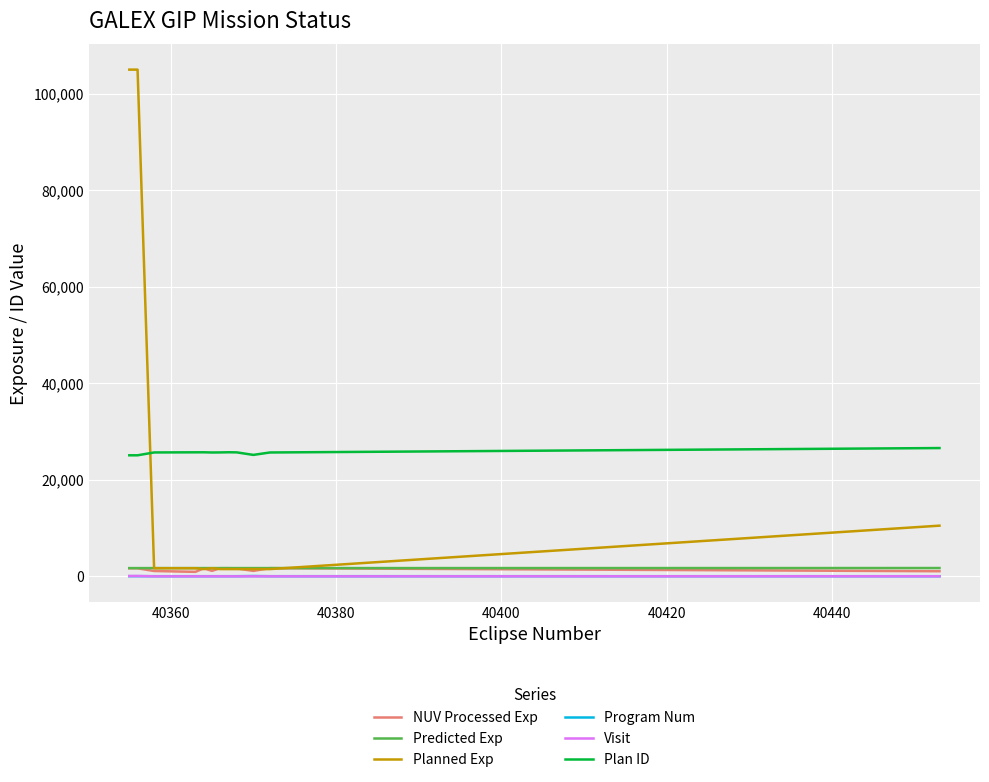

True or false: Plan ID and Visit intersect in this chart.

False